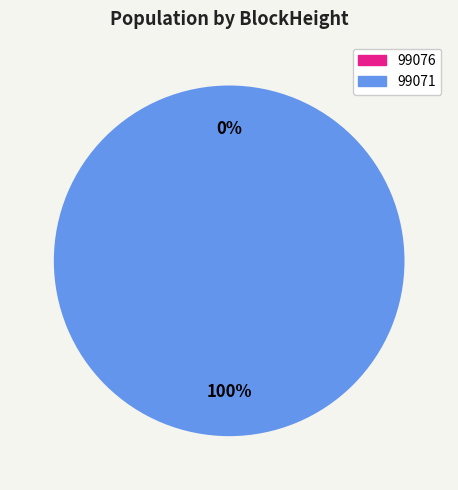

Rank the categories by value from lowest to highest.

99076, 99071